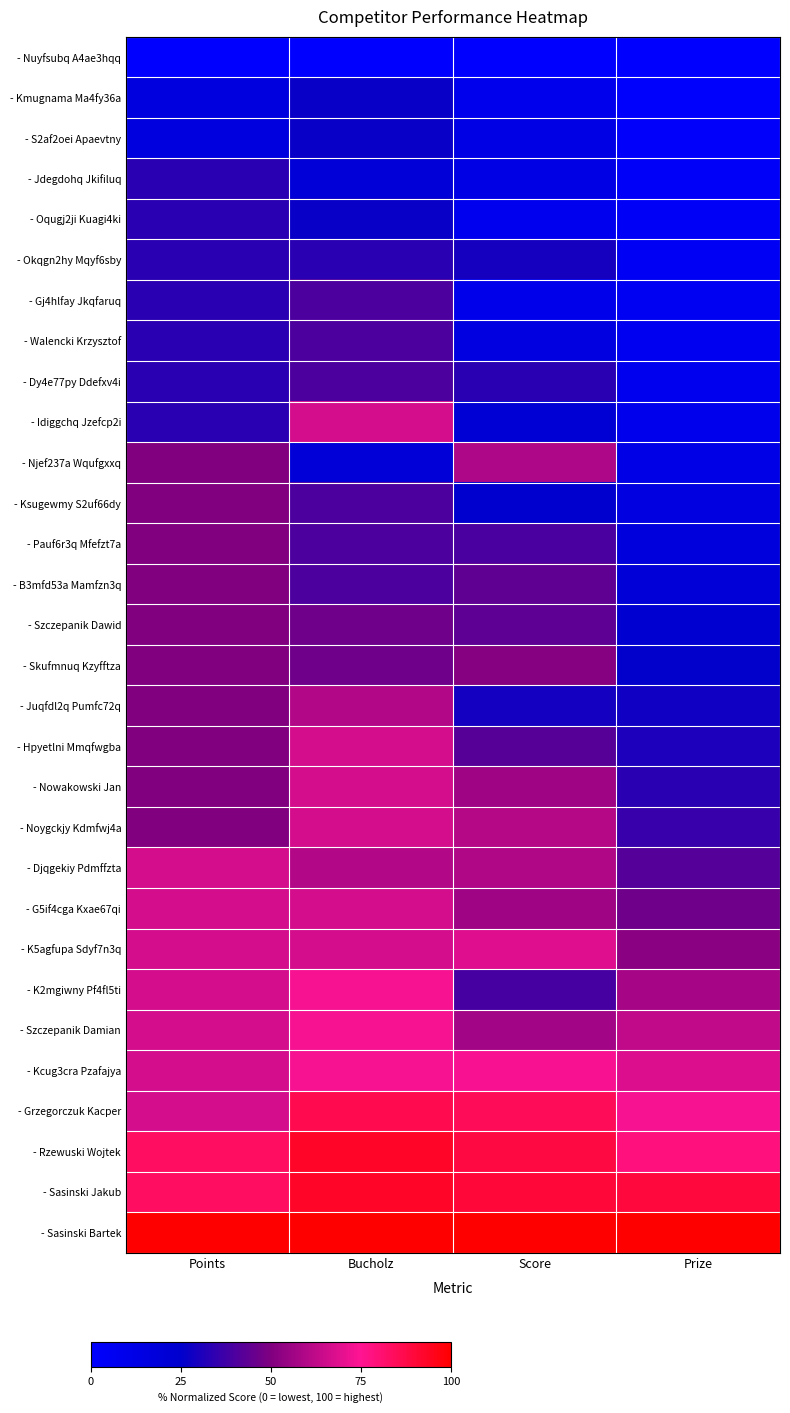

How many distinct data groups are displayed?

30